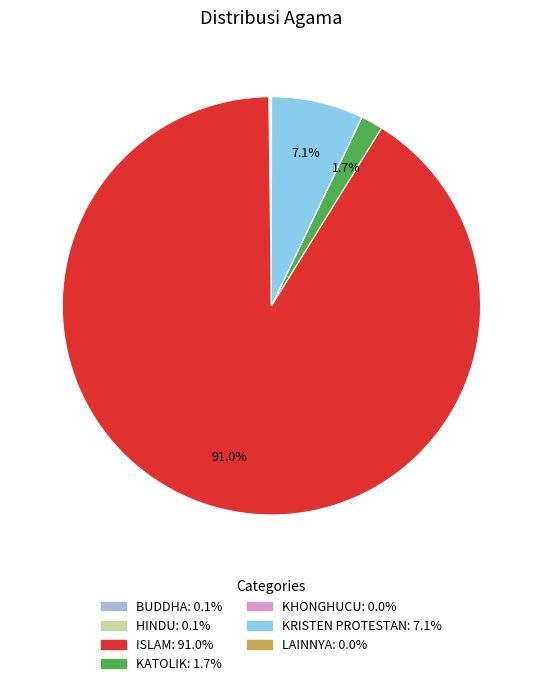

Which category has the biggest portion of the pie?

ISLAM